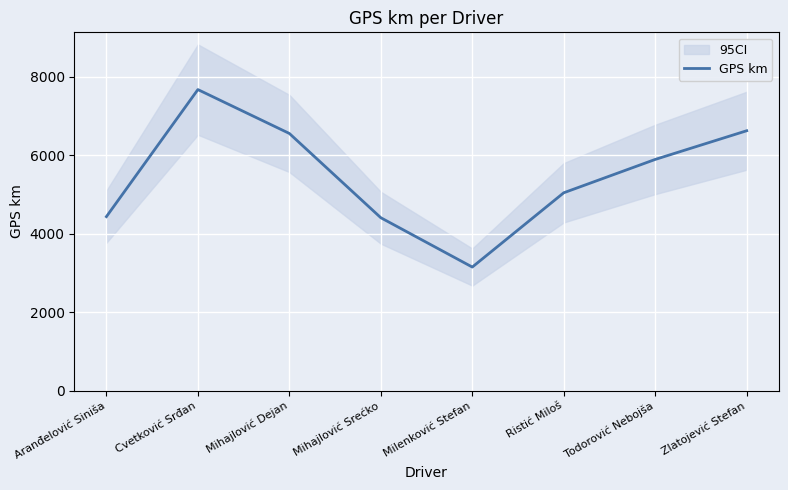

How many interior local peaks (higher than both neighbors) does the data have?

1